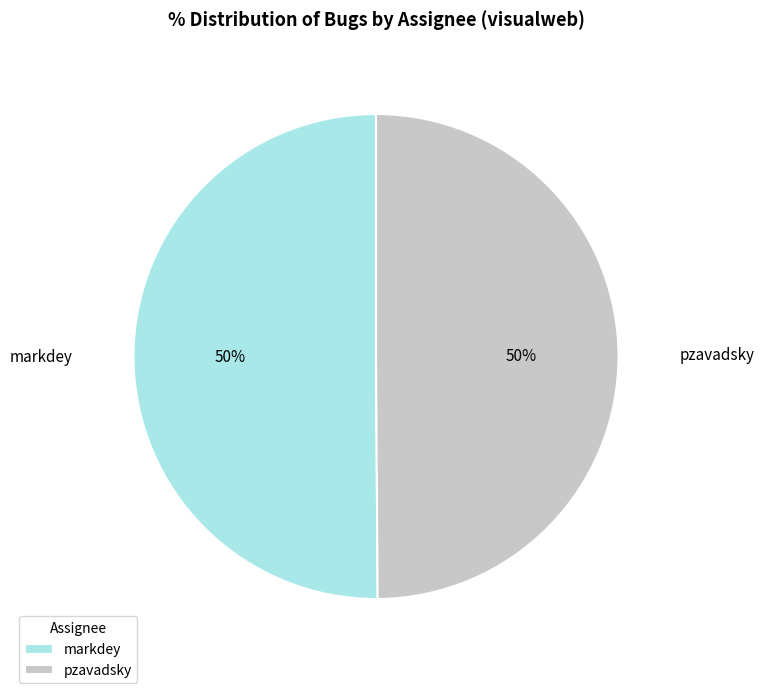

To the nearest percent, what portion does pzavadsky represent?

50%